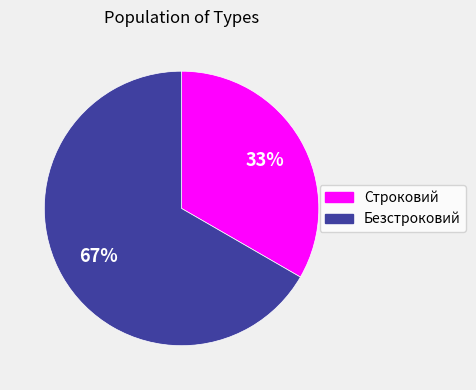

To the nearest percent, what is the combined percentage of Строковий and Безстроковий?

100%